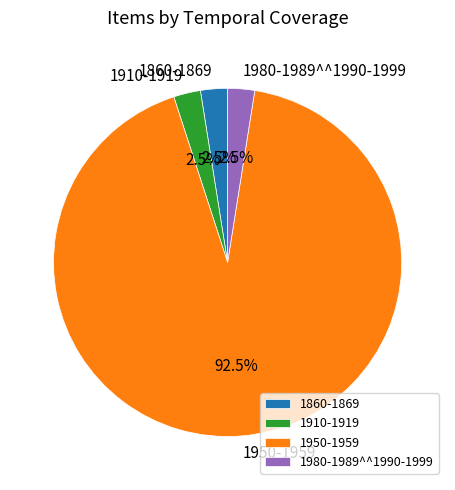

Which category has the biggest portion of the pie?

1950-1959